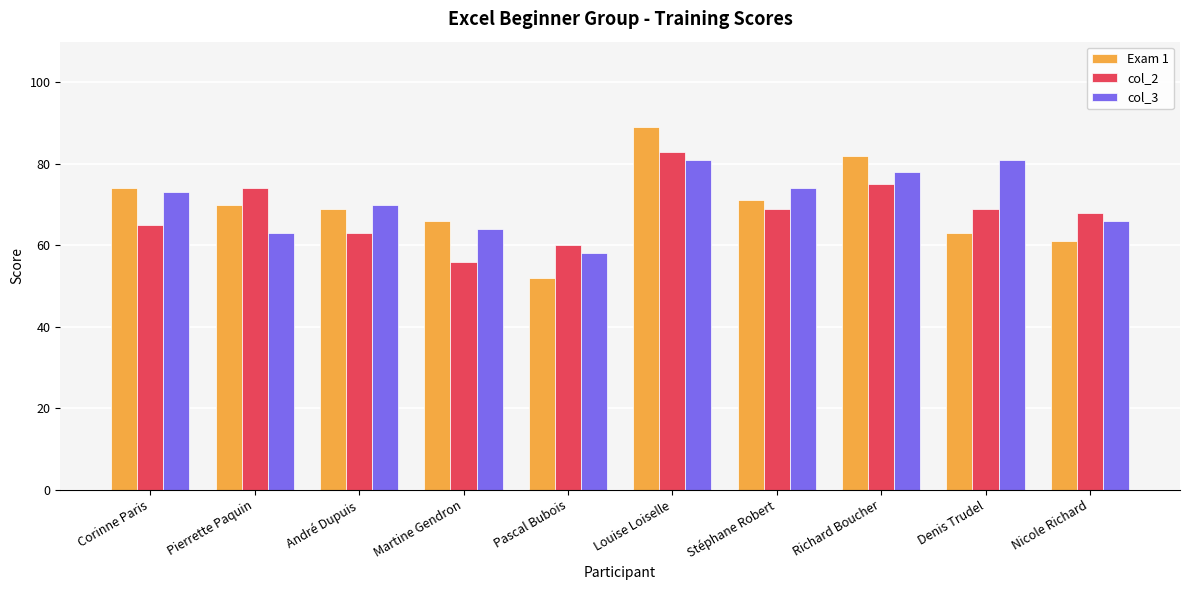

What value does the col_2 series have at Nicole Richard, to the nearest 10?

70